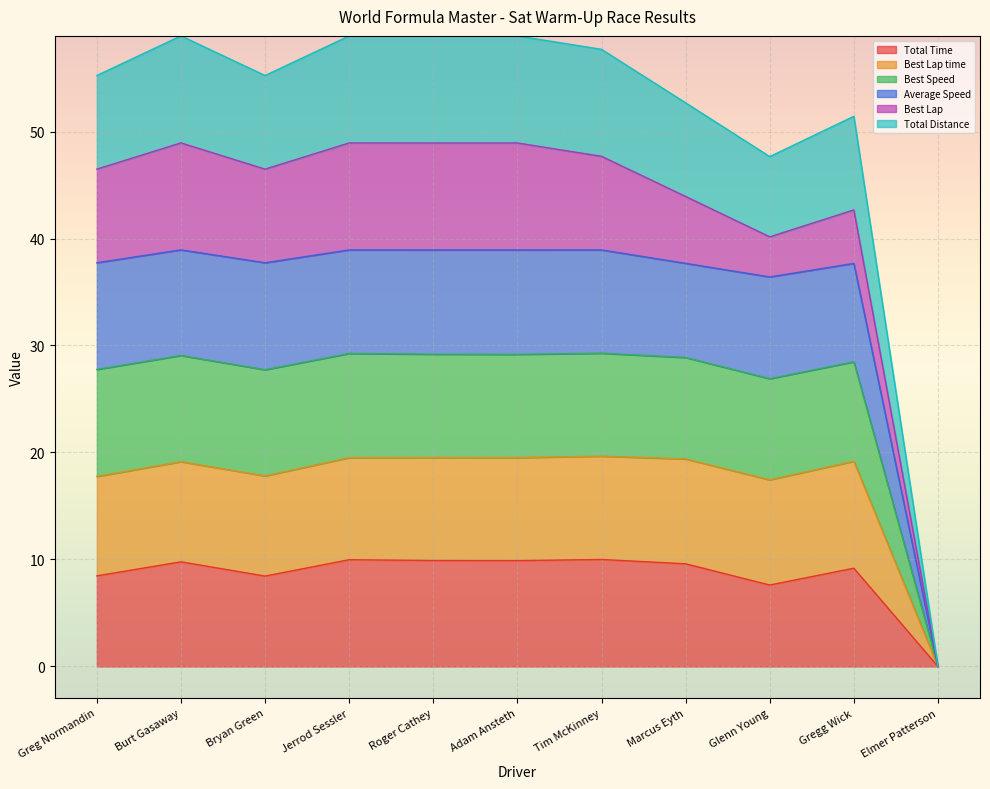

How many interior local valleys does the Best Speed series have?

3